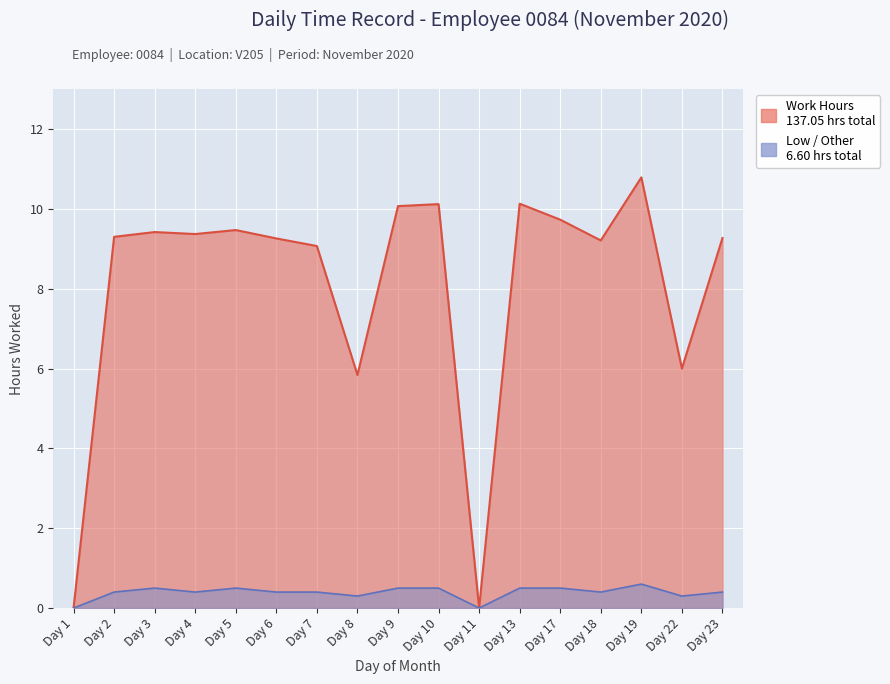

True or false: the data has more than 2 interior local peaks.

True